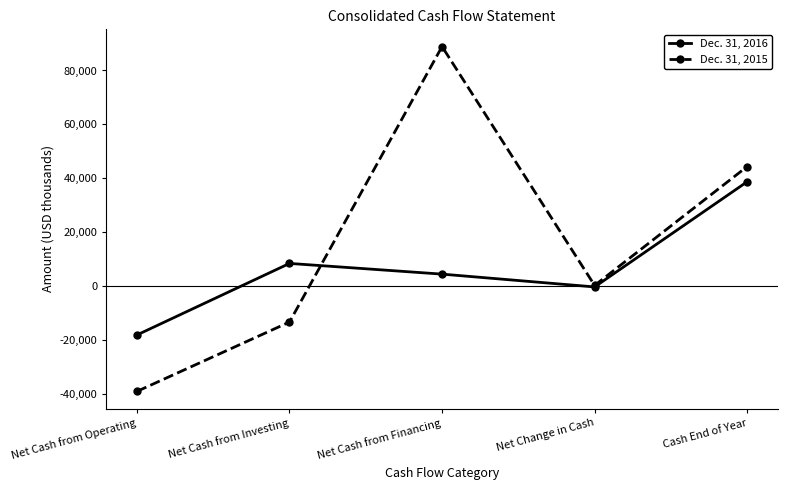

What is the smallest value displayed?

-39084